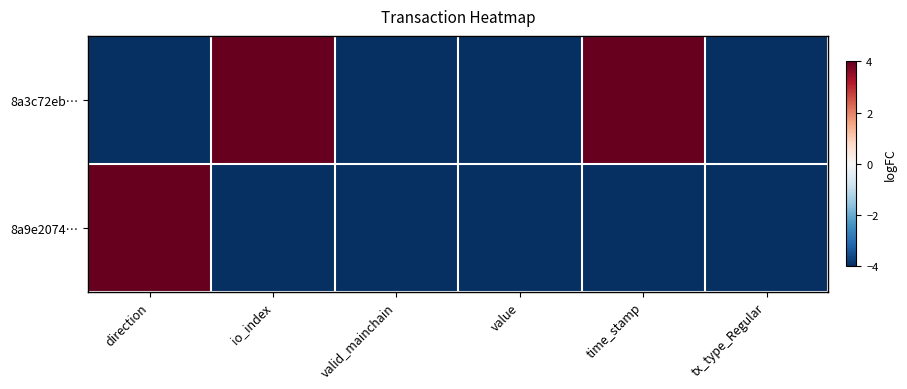

What is the spread (max minus min) of values at direction?

8